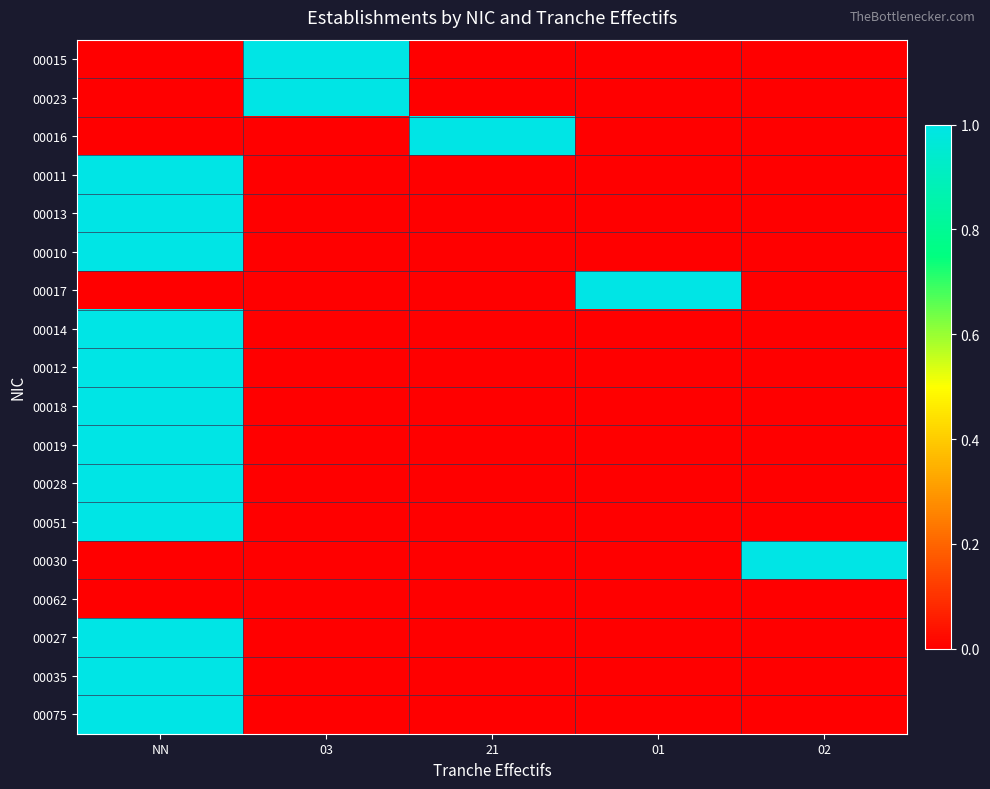

At how many categories does at least one series exceed 0?

5